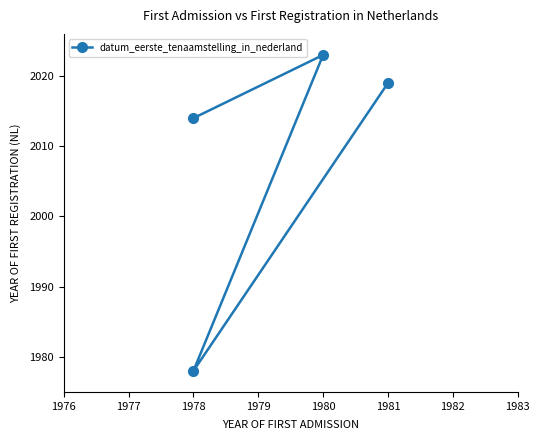

How many points are higher than both their immediate neighbors (excluding endpoints)?

1